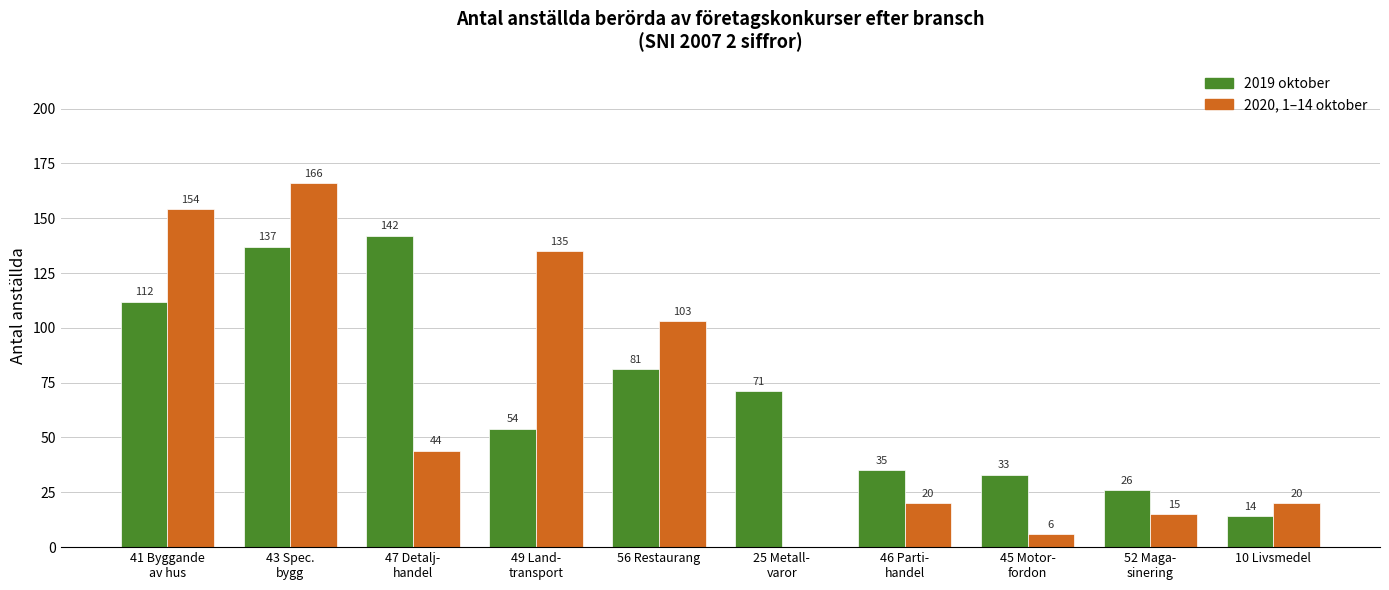

At which category does the chart reach its peak across all series?

43 Spec.
bygg